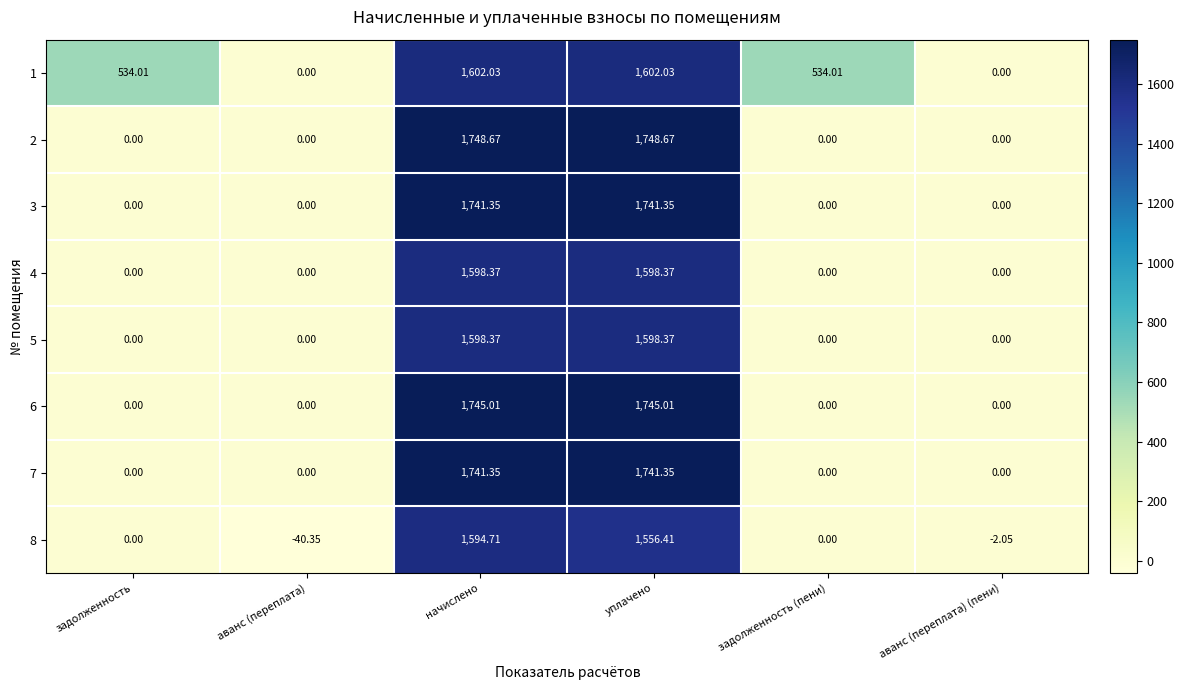

How many series are shown in this chart?

8